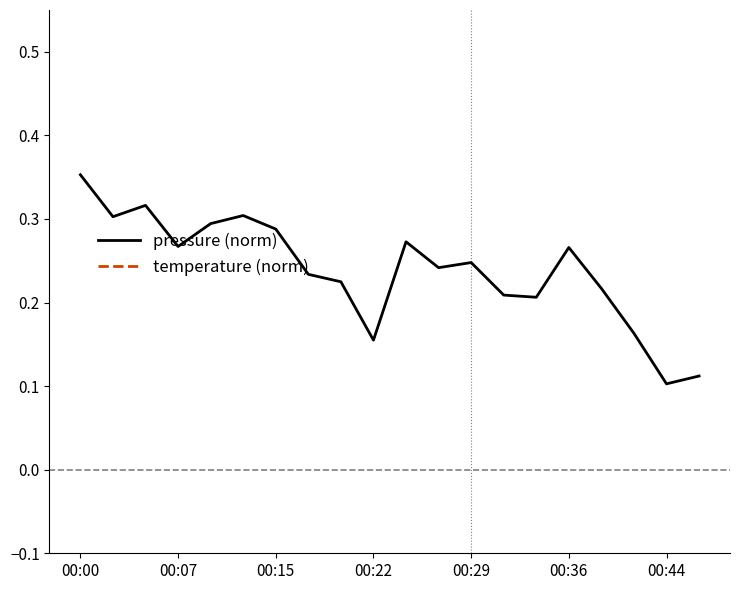

The pressure (norm) series shows 0.1 at 00:07. True or false?

False